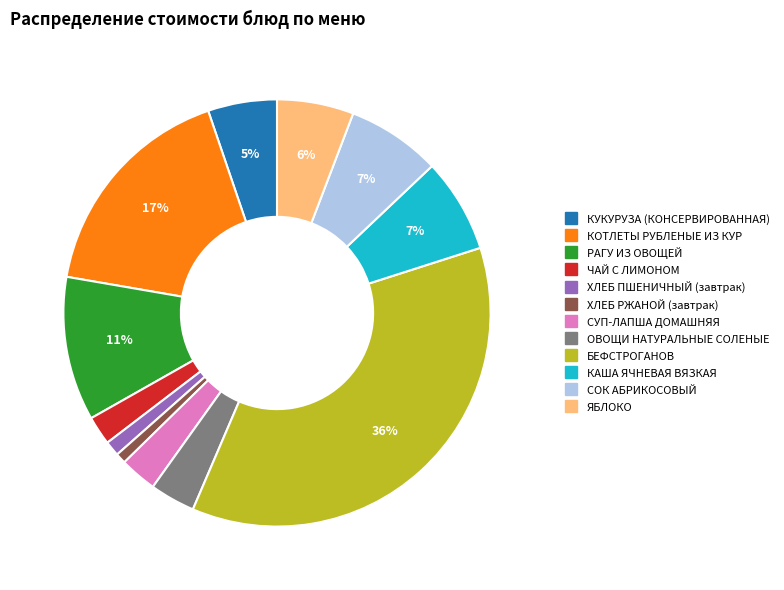

Between СУП-ЛАПША ДОМАШНЯЯ and РАГУ ИЗ ОВОЩЕЙ, which is larger?

РАГУ ИЗ ОВОЩЕЙ